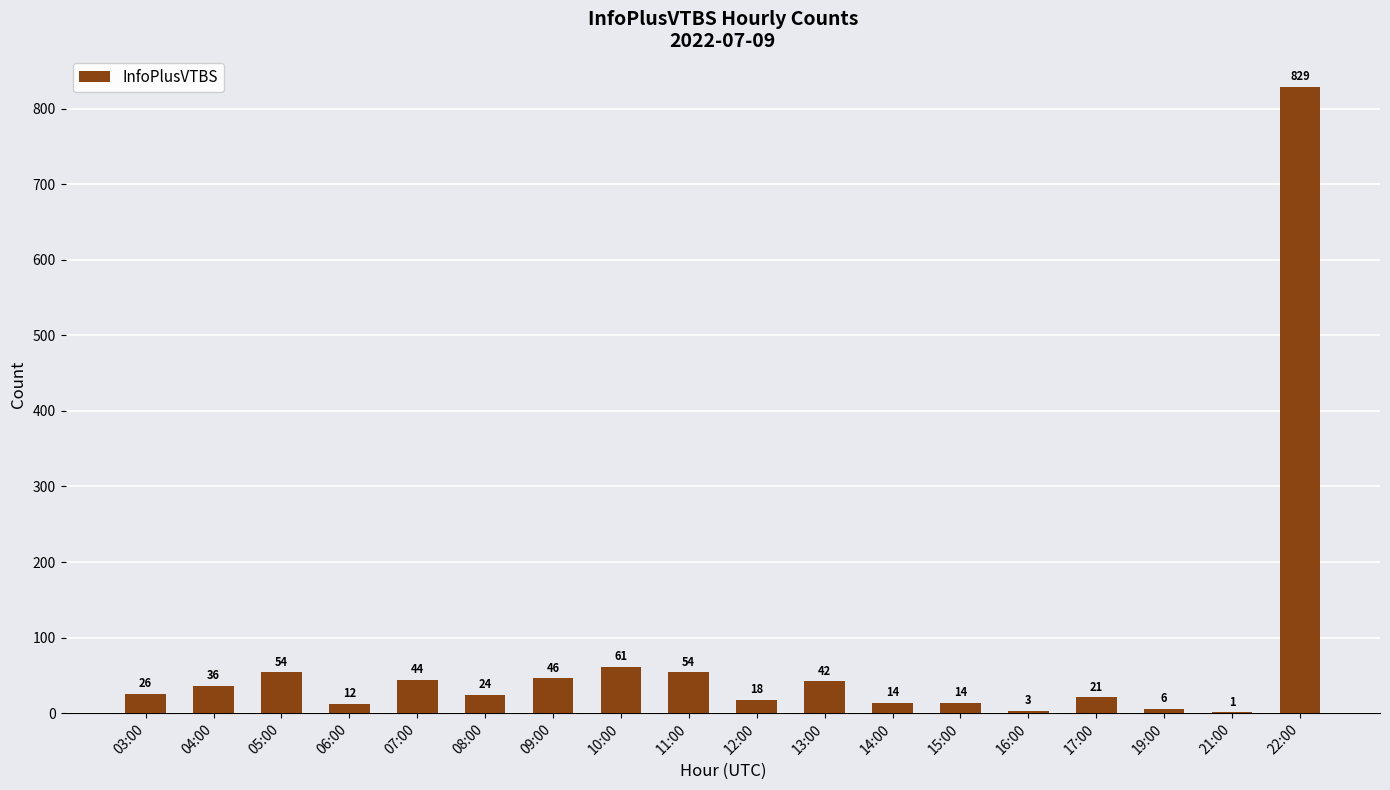

At which label is the value closest to 415?

10:00